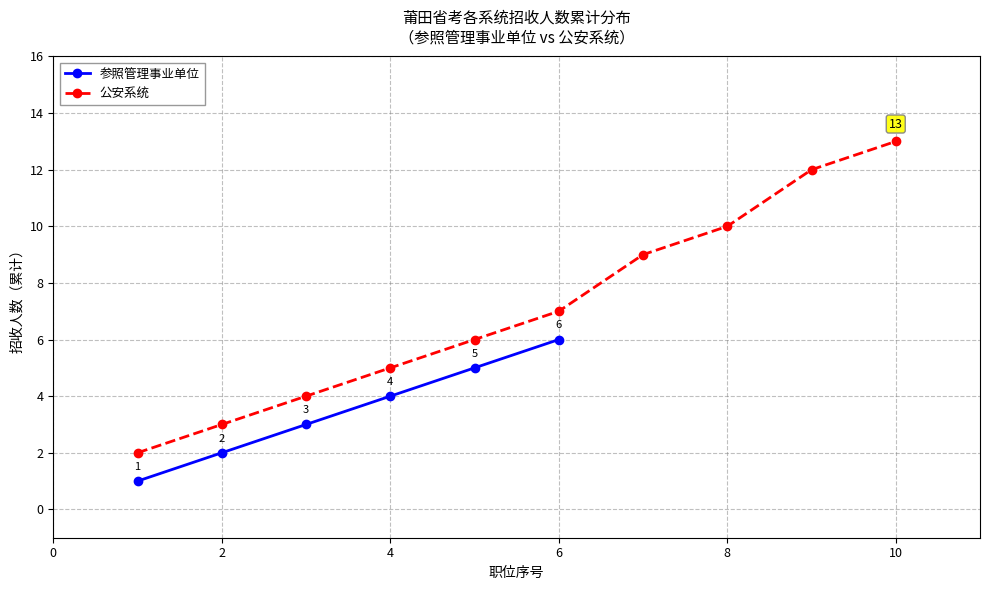

True or false: 公安系统 has more than 0 interior local peaks.

False